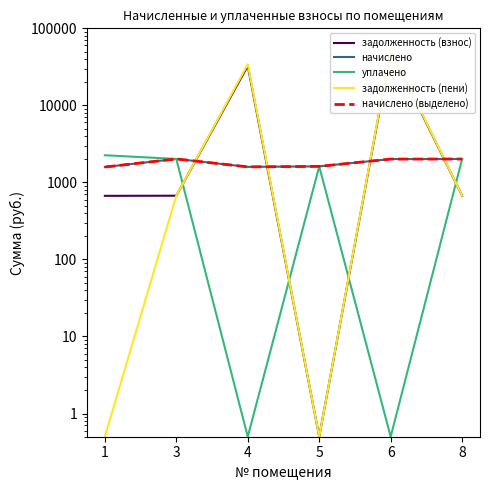

How many data points does each series have?

6